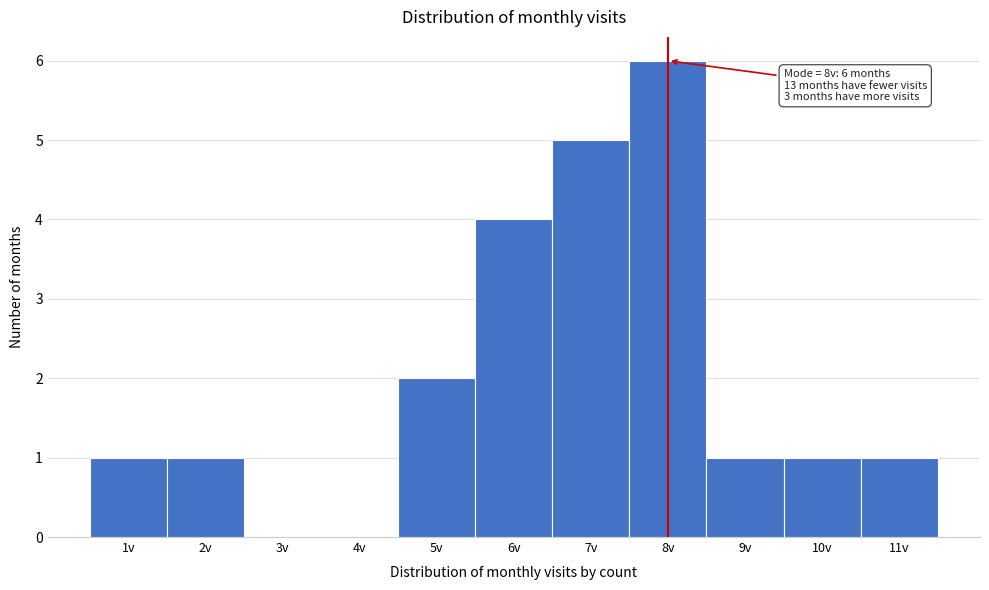

Over which range of the x-axis is the bar tallest?

7.5 to 8.5